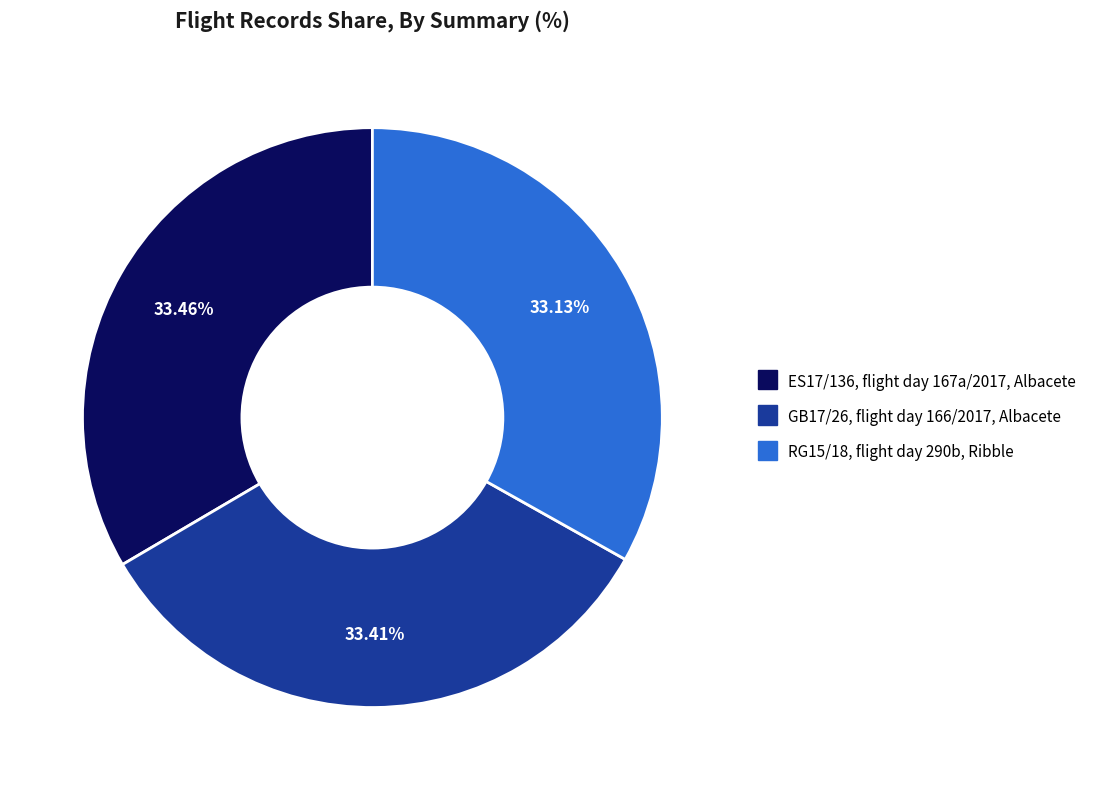

Does RG15/18, flight day 290b, Ribble represent more than half of the total?

No